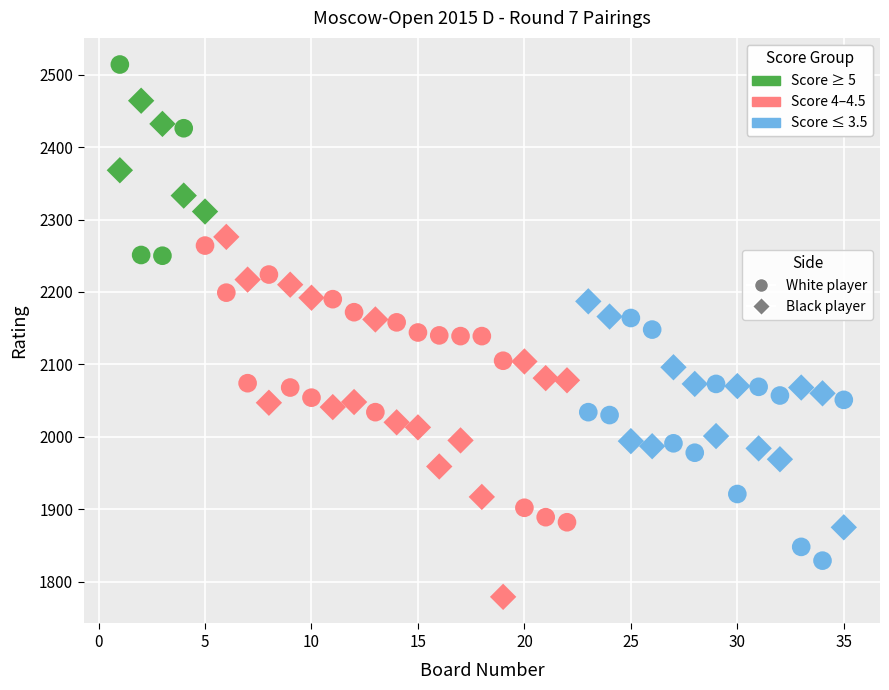

How many data points are displayed?

70